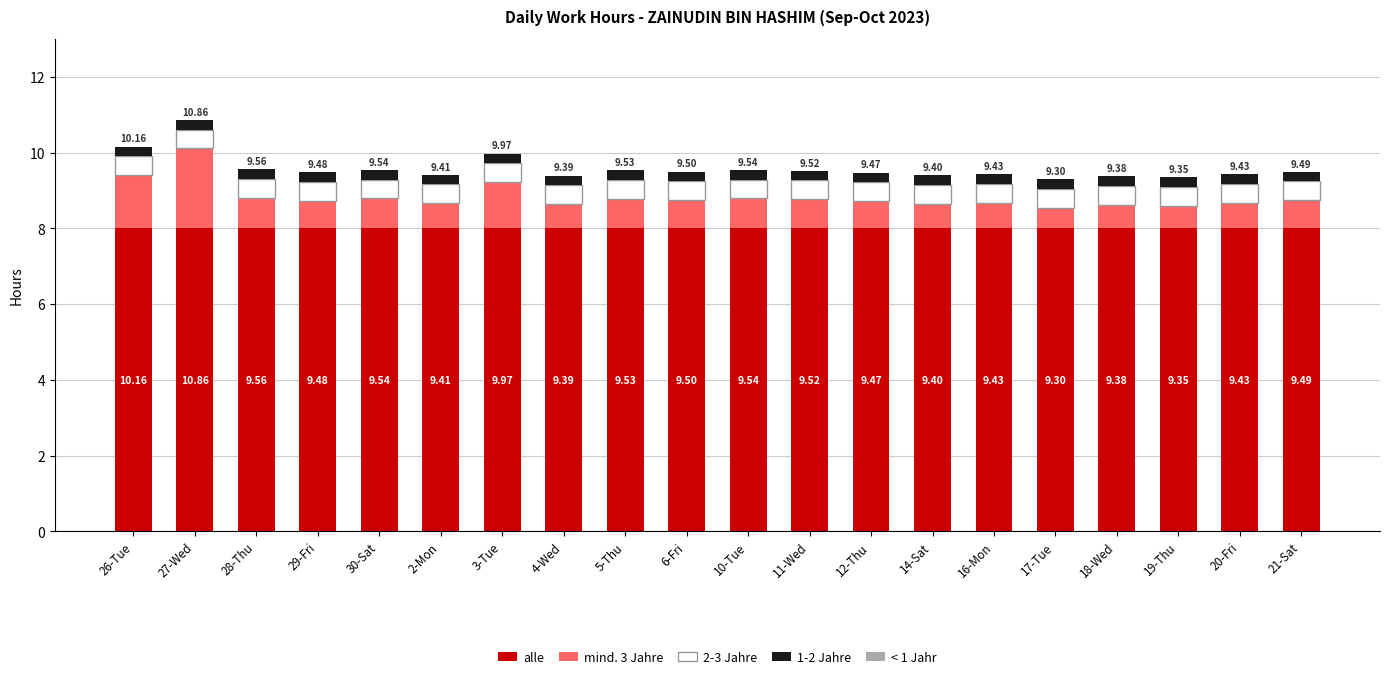

How many bars are there in total?

20